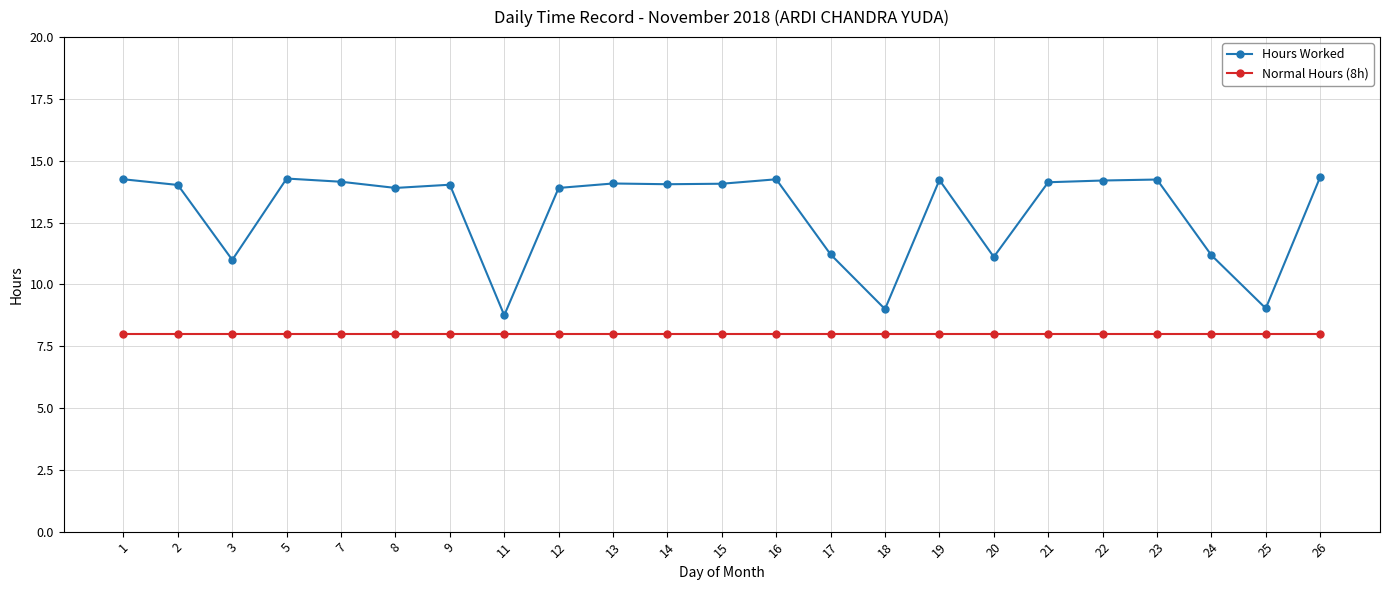

What is the spread (max minus min) of values at 26?

6.3